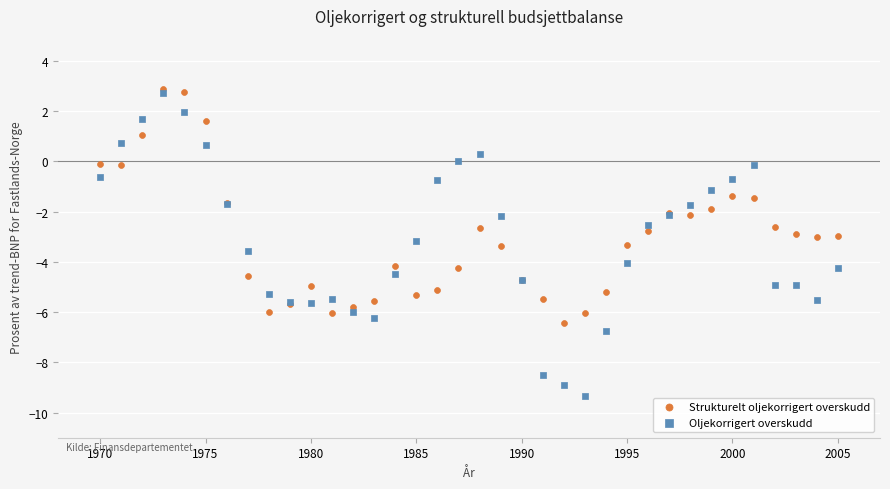

What are all the series names shown in the legend?

Strukturelt oljekorrigert overskudd, Oljekorrigert overskudd